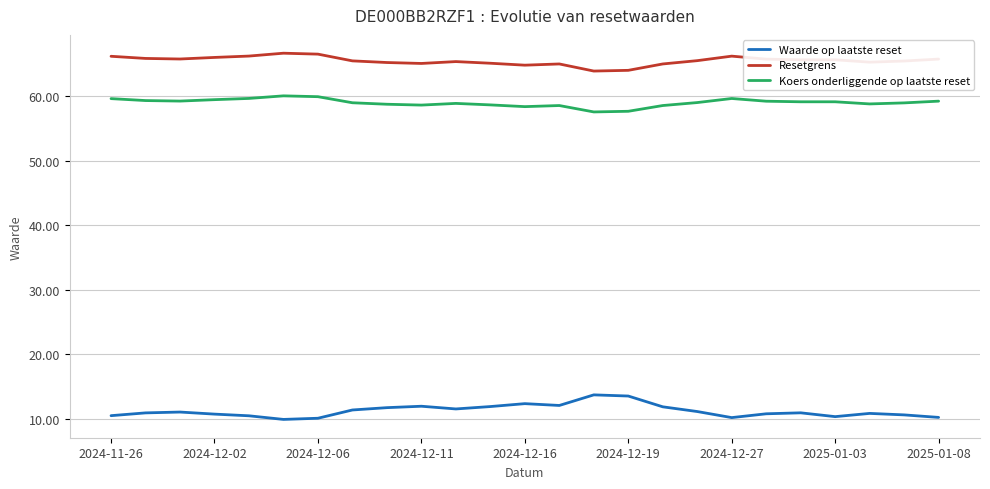

Which series has the largest total across all categories?

Resetgrens